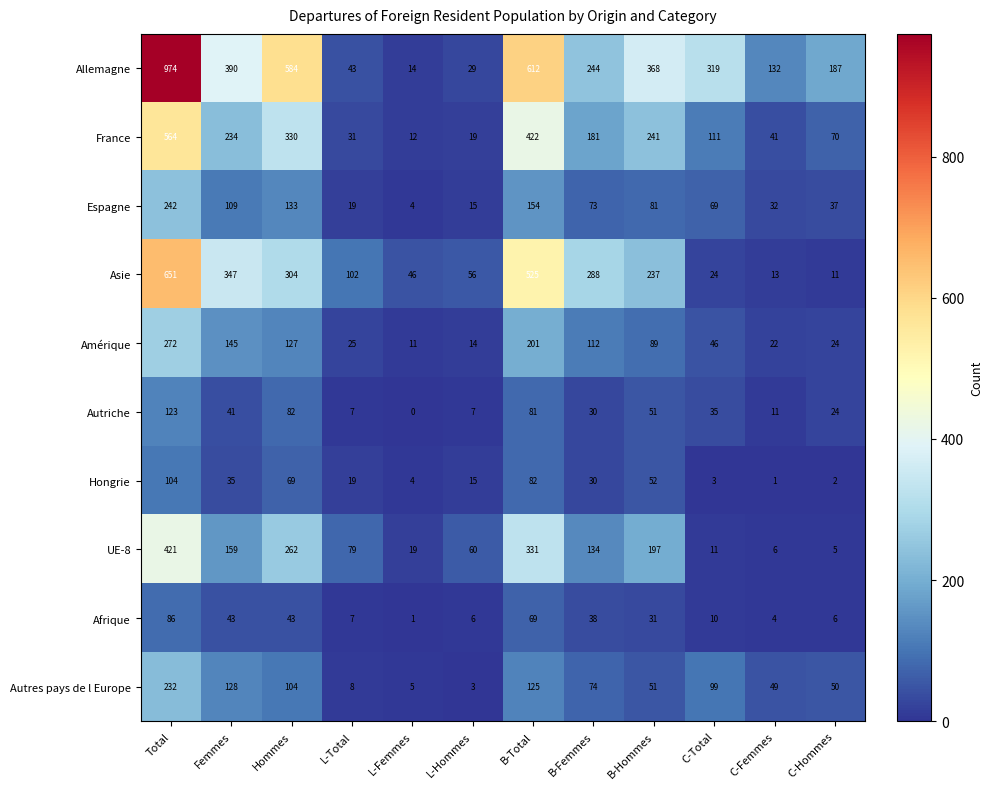

Which label corresponds to the smallest value in the chart?

L-Femmes